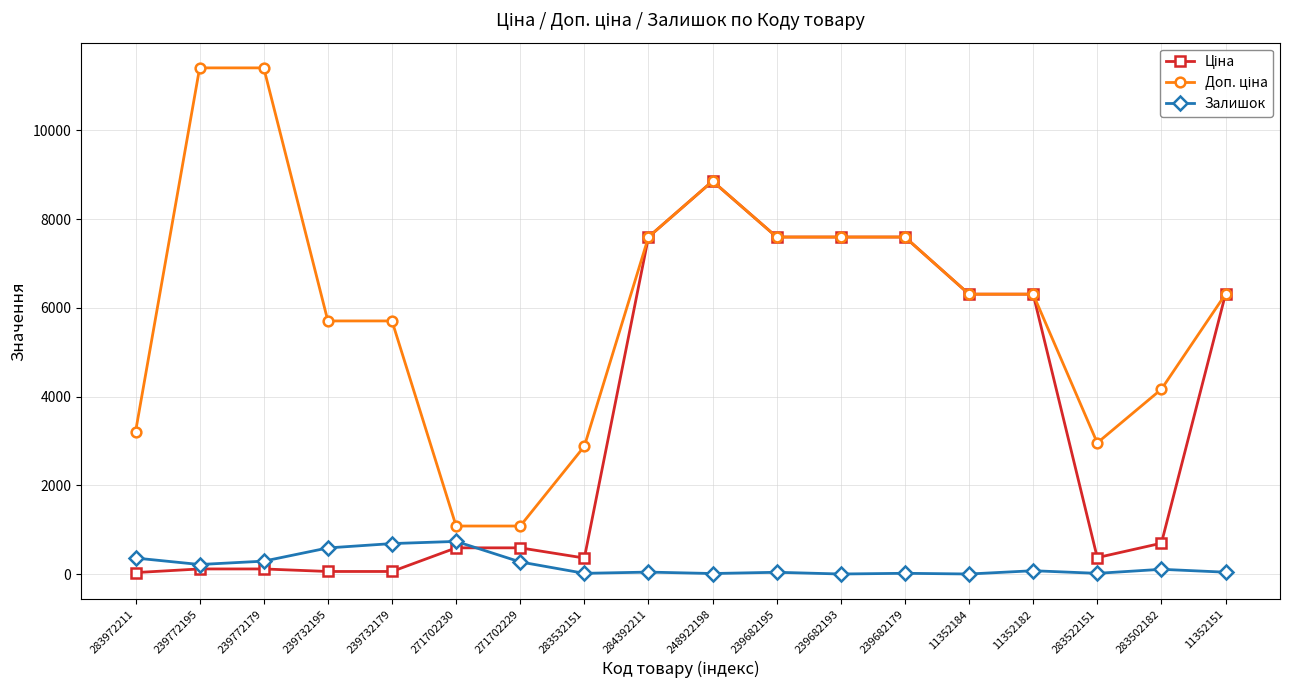

The value of Залишок at 11352184 is 401.5. True or false?

False